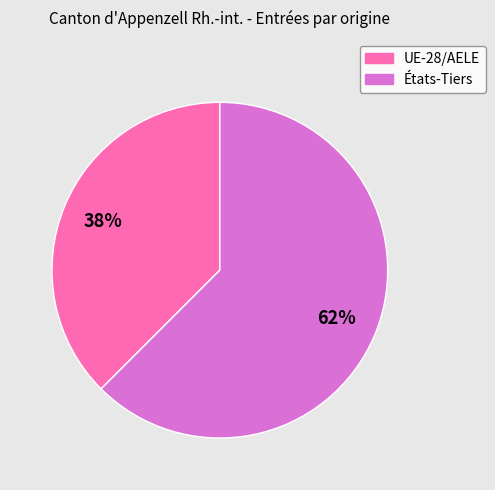

The États-Tiers slice represents 62% of the pie. True or false?

True